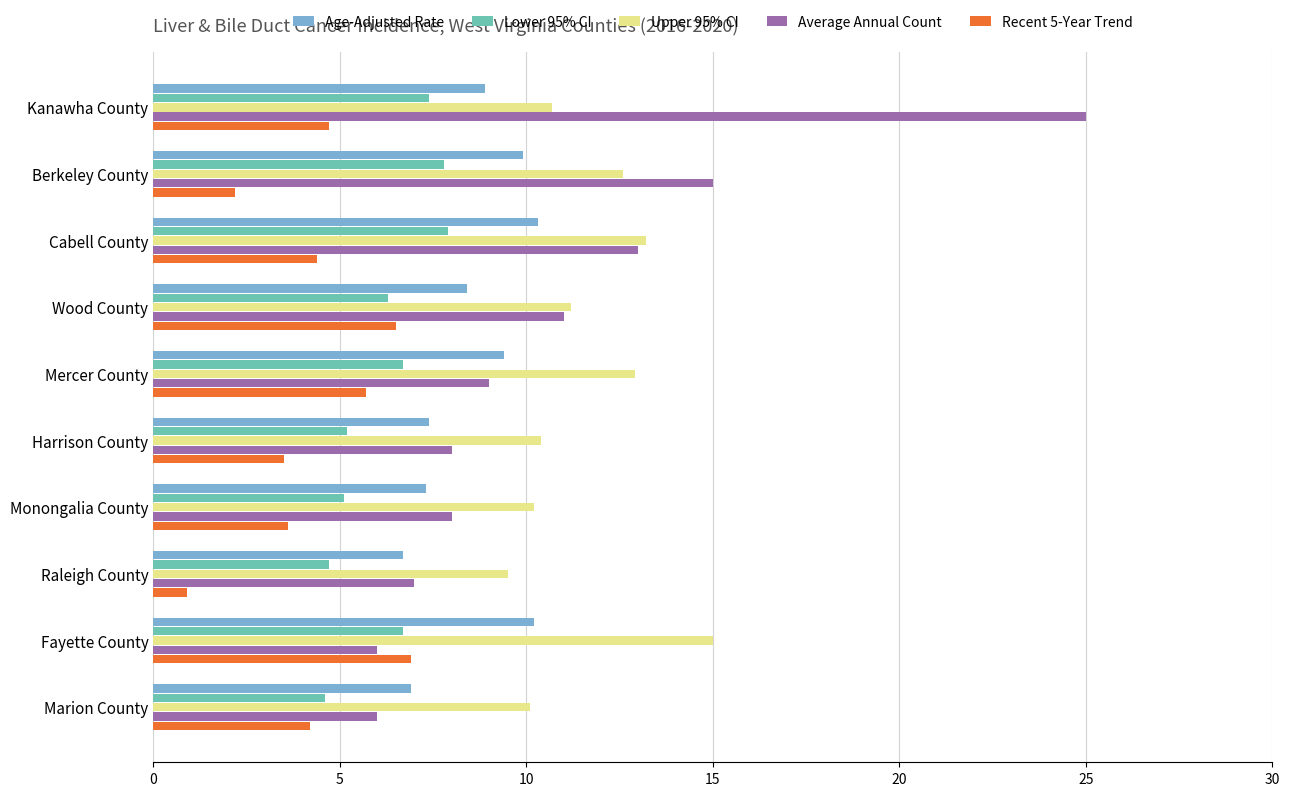

At which category is the sum across all series the highest?

Kanawha County